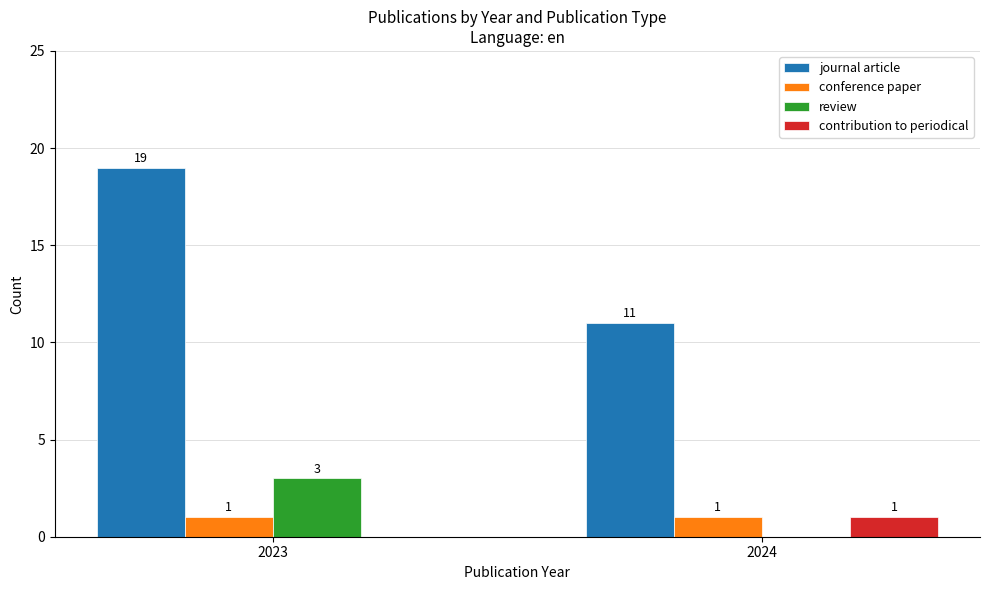

What is the maximum value for journal article?

19